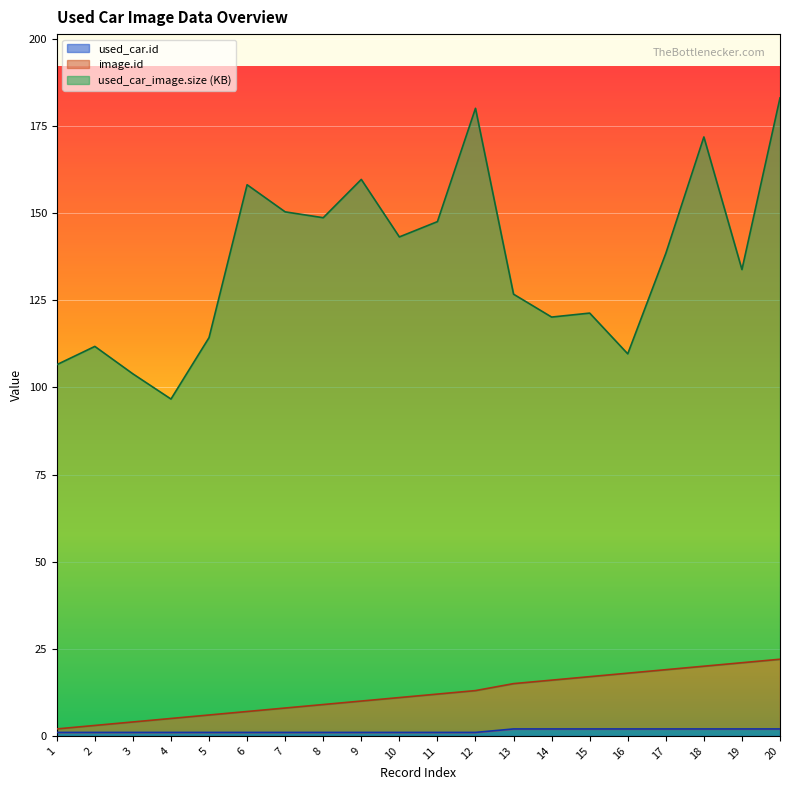

Does the chart display data point markers on the line(s)?

No